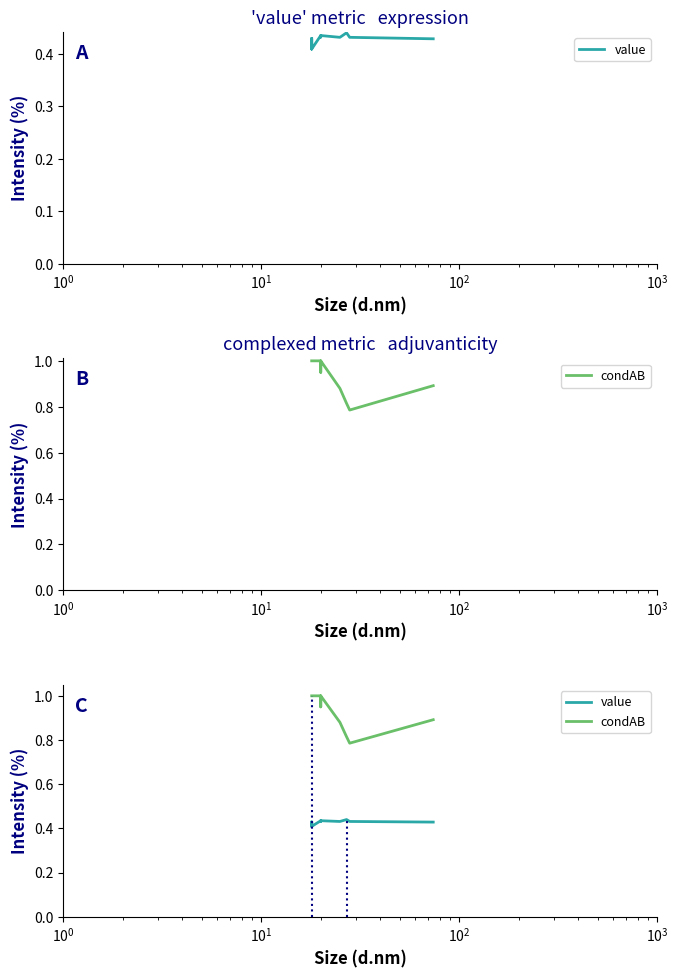

True or false: value and condAB intersect in this chart.

False